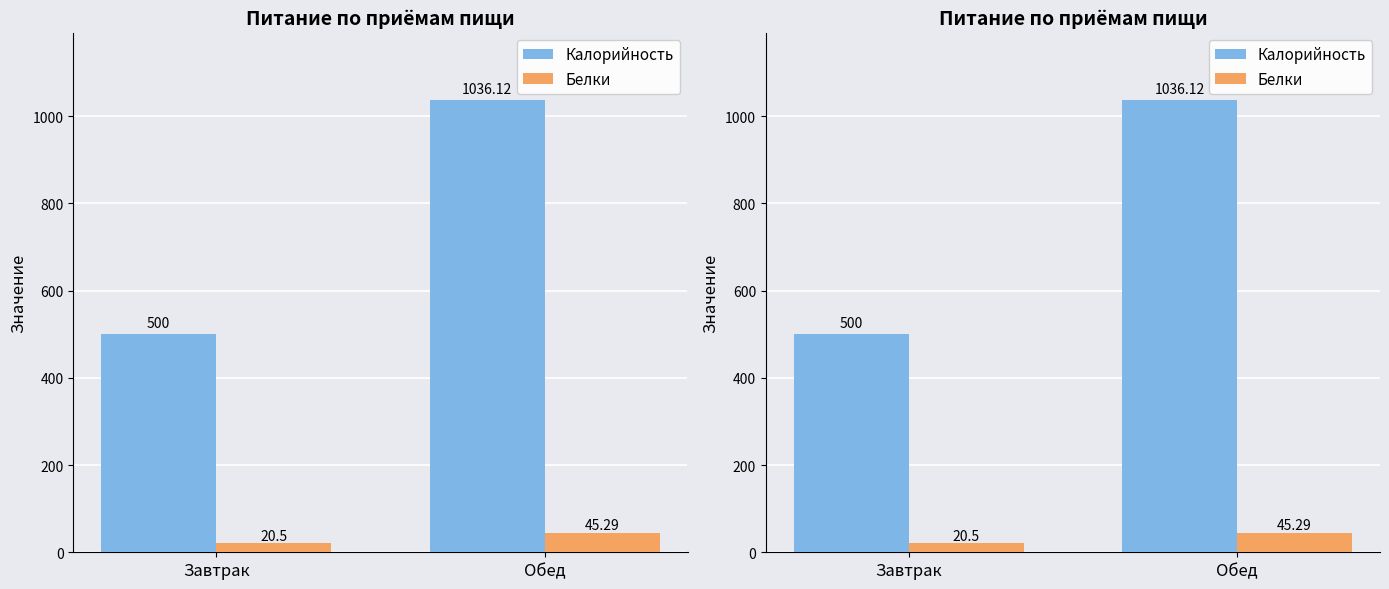

Reading left to right, what are all the values shown in this chart?

Калорийность: 500.0	1036.1
Белки: 20.5	45.3